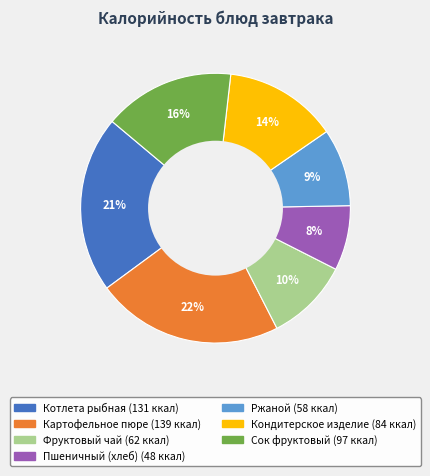

Rank the categories by value from highest to lowest.

Картофельное пюре, Котлета рыбная, Сок фруктовый, Кондитерское изделие, Фруктовый чай, Ржаной, Пшеничный (хлеб)